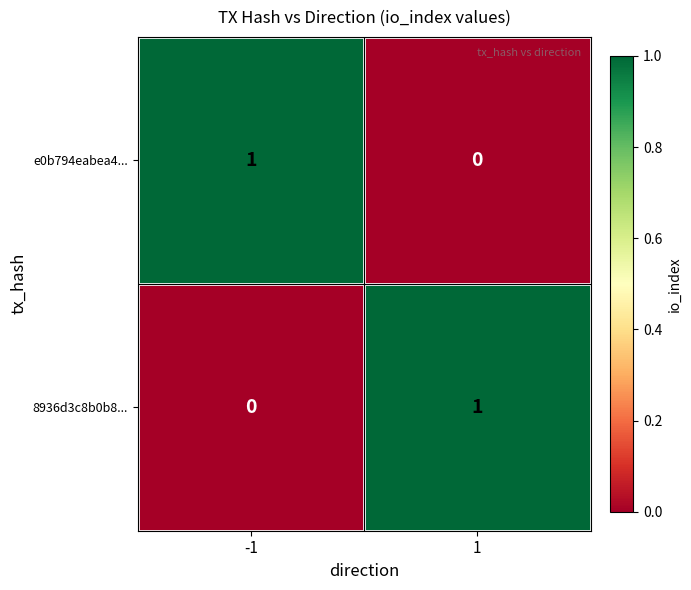

Reading left to right, what are all the values shown in this chart?

e0b794eabea4...: 1	0
8936d3c8b0b8...: 0	1